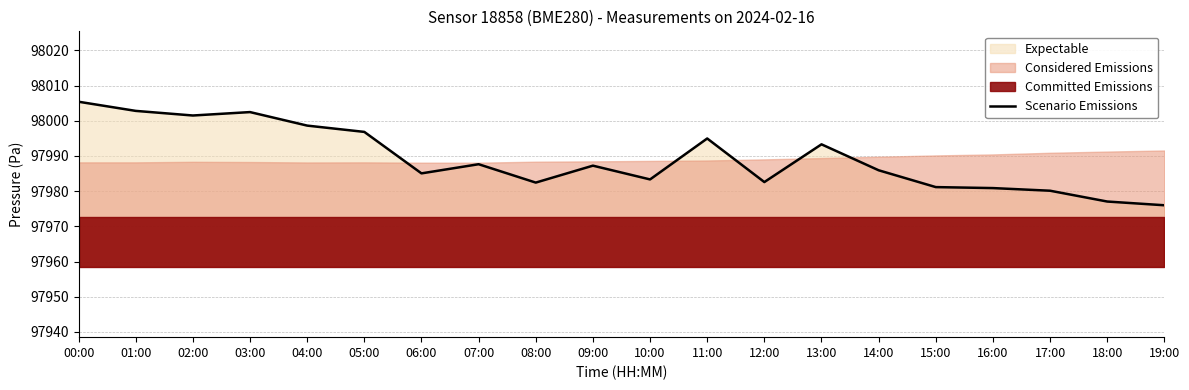

Reading left to right, extract all data points from this chart.

00:00=98005.4	01:00=98002.8	02:00=98001.5	03:00=98002.5	04:00=97998.6	05:00=97996.8	06:00=97985.1	07:00=97987.7	08:00=97982.4	09:00=97987.2	10:00=97983.3	11:00=97995.0	12:00=97982.6	13:00=97993.3	14:00=97985.9	15:00=97981.2	16:00=97980.9	17:00=97980.1	18:00=97977.1	19:00=97976.0